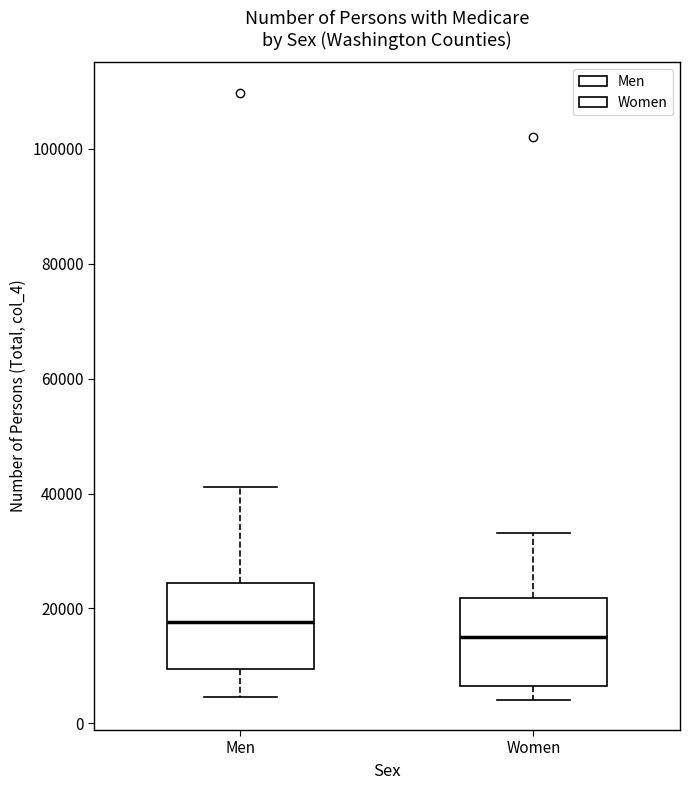

Reading left to right, read every box against the y-axis: the position of its median line, the range the box covers, and the ends of its whiskers. The values are not printed on the chart, so give them approximately, as read against the axis.

Men: median 18000, box 10000 to 24000, whiskers 4000 to 42000
Women: median 14000, box 6000 to 22000, whiskers 4000 to 34000